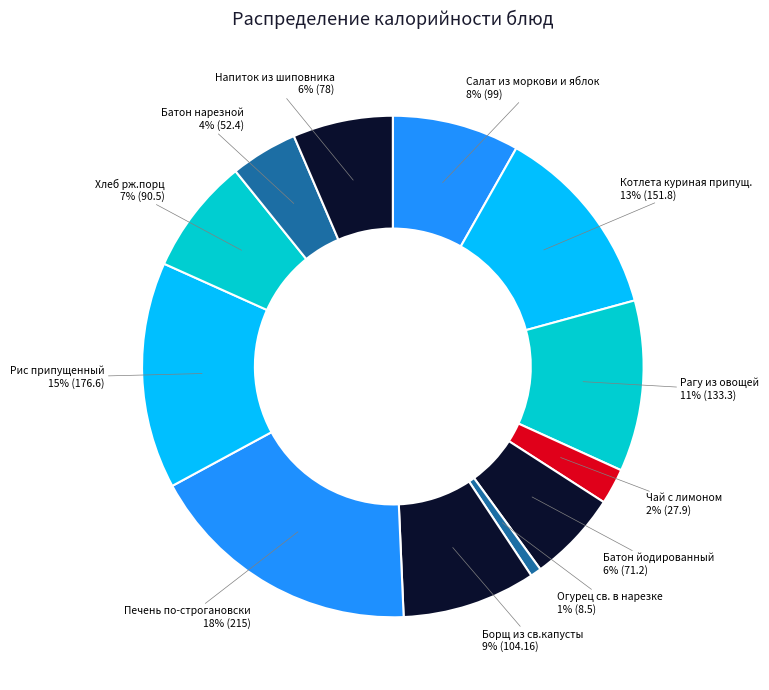

Does Рис припущенный account for over 50% of the chart?

No